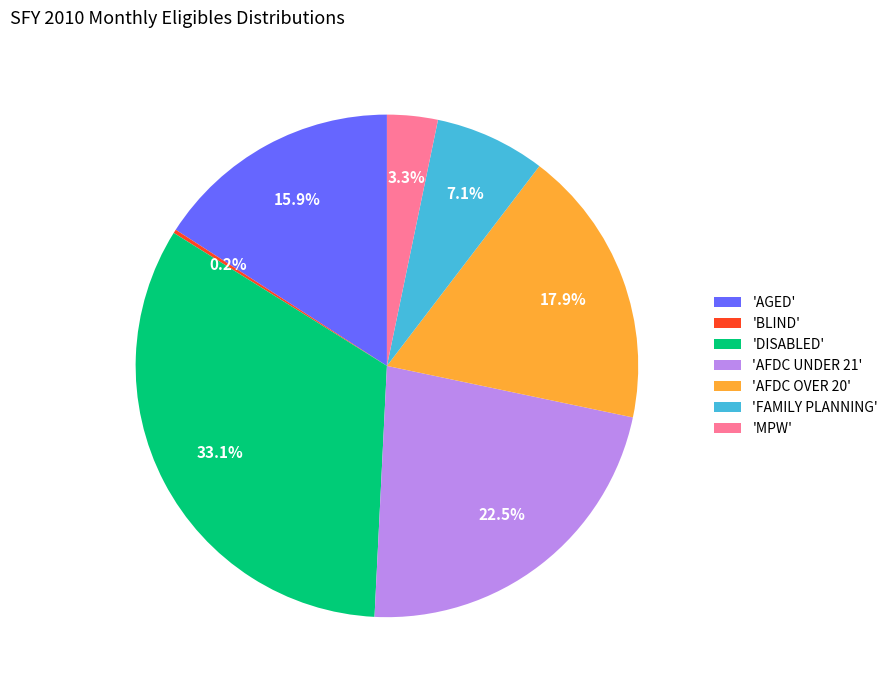

What is the largest slice in the pie chart?

'DISABLED'